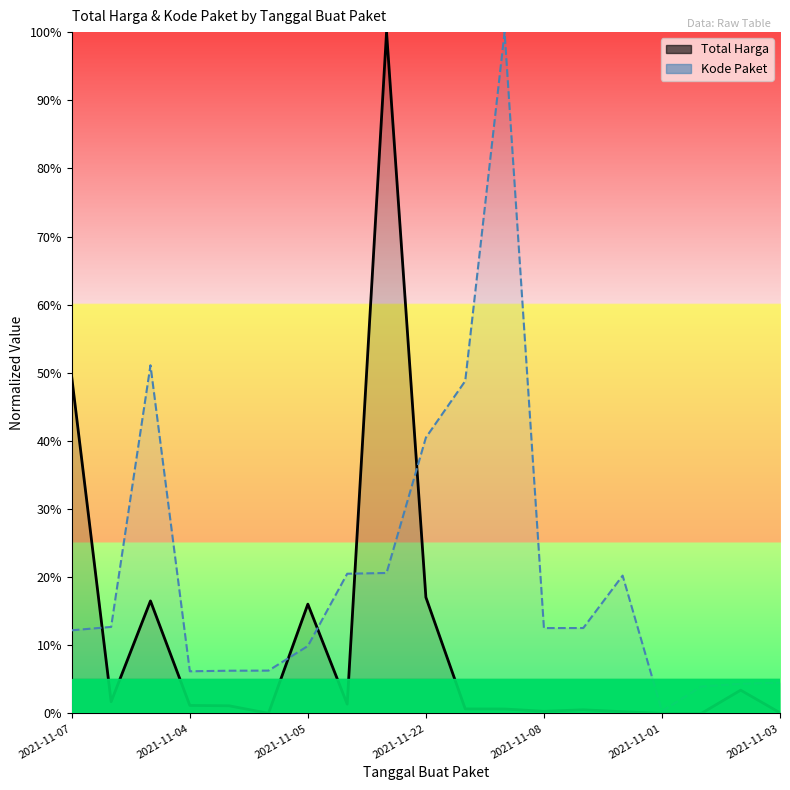

Which series has the largest total across all categories?

Kode Paket